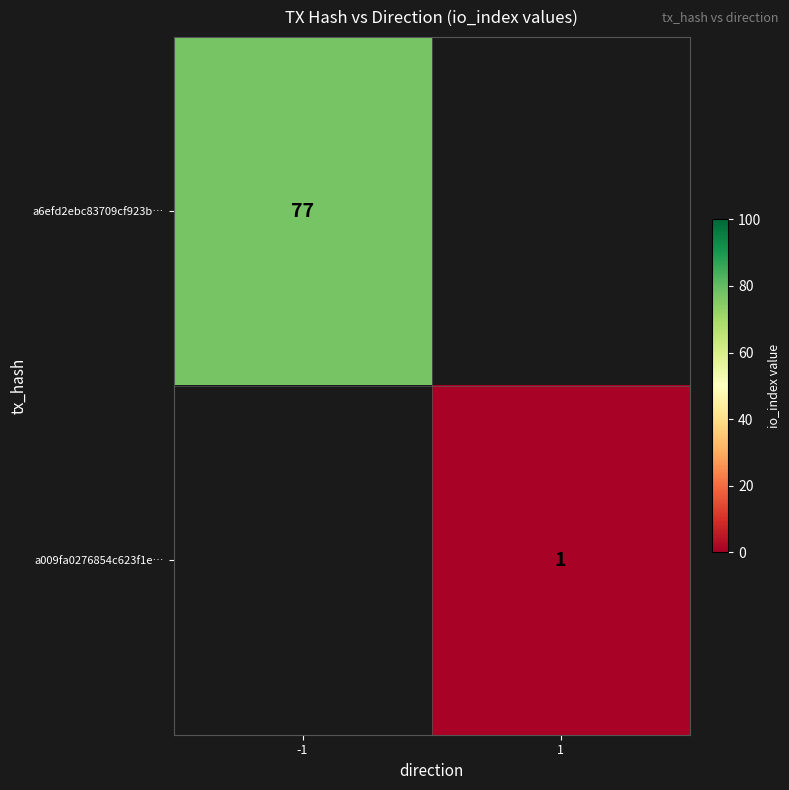

At how many categories does at least one series exceed 36?

1